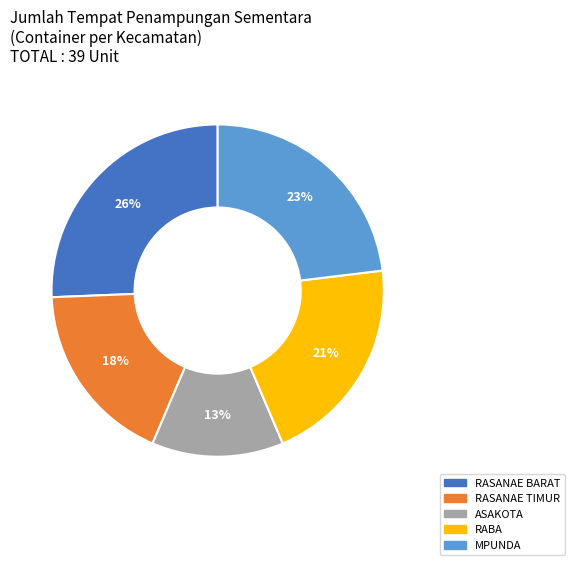

Do RASANAE BARAT and MPUNDA together represent more than half of the pie?

No